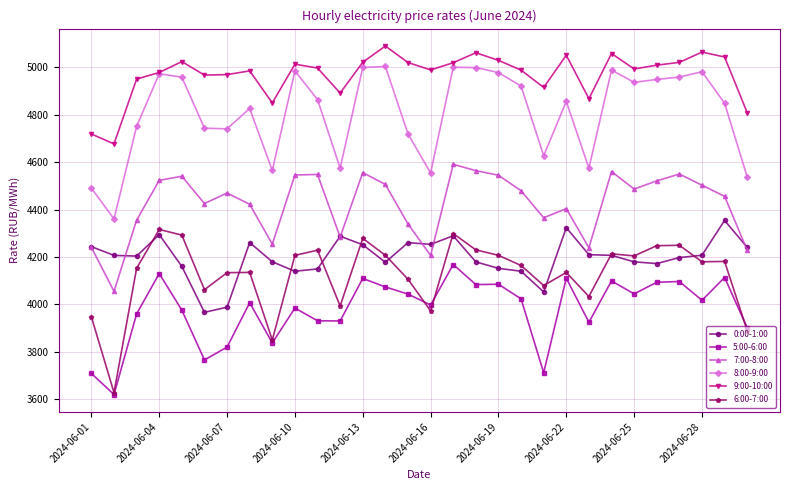

What is the lowest value of the 5:00-6:00 series?

3620.9